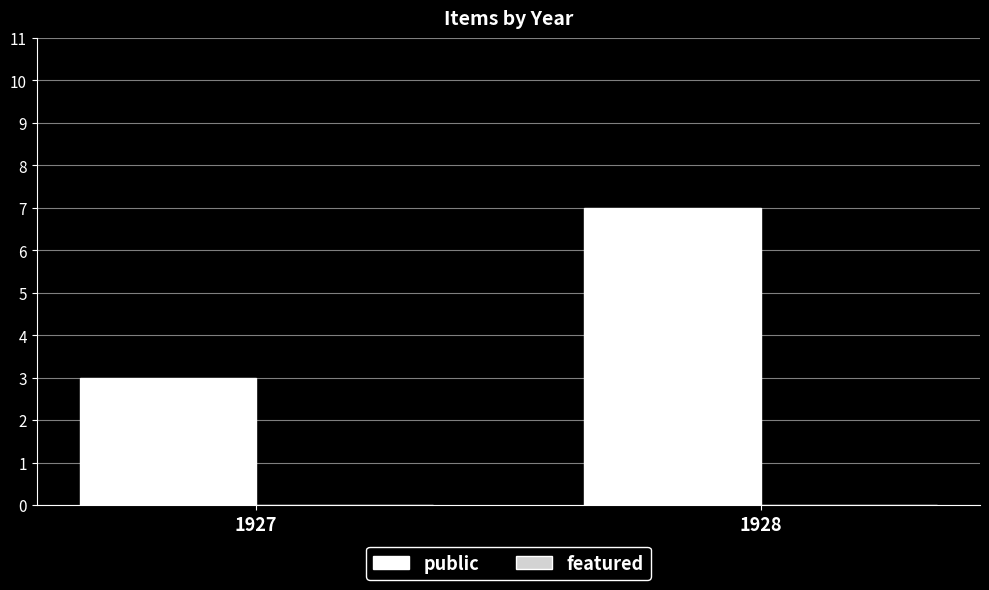

Rank the categories by value from lowest to highest.

1927, 1928